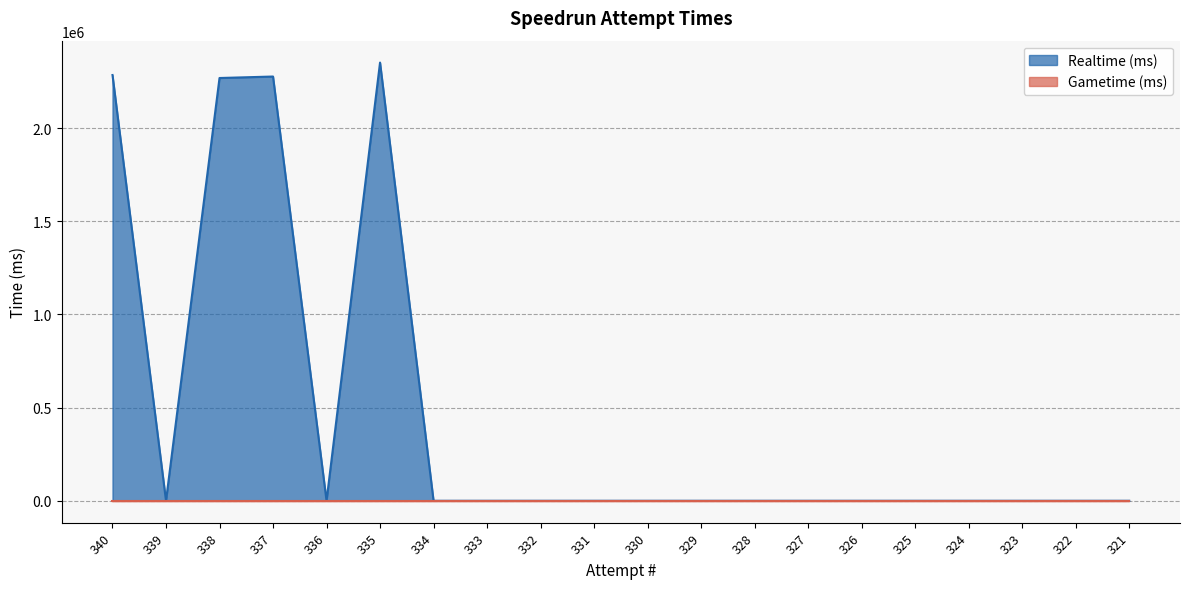

How many lines are shown in the chart?

2